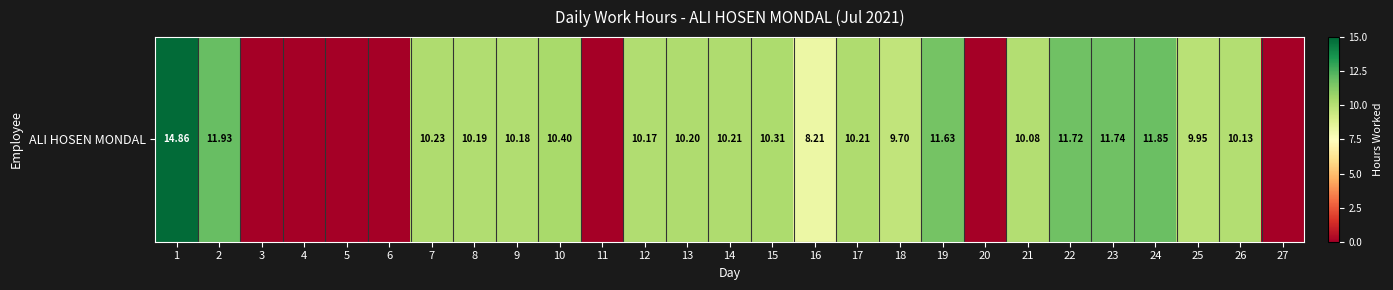

What is the sum of the values at 18 and 13?

19.9